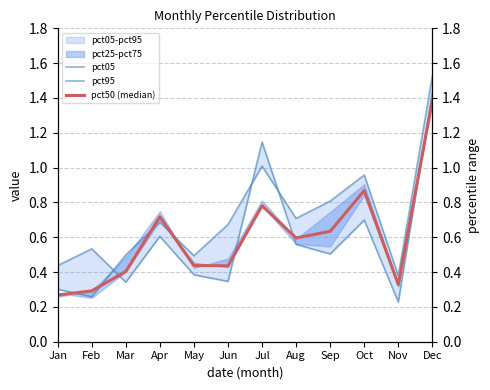

Rank the series by their maximum value, from lowest to highest.

pct50 (median), pct05, pct95